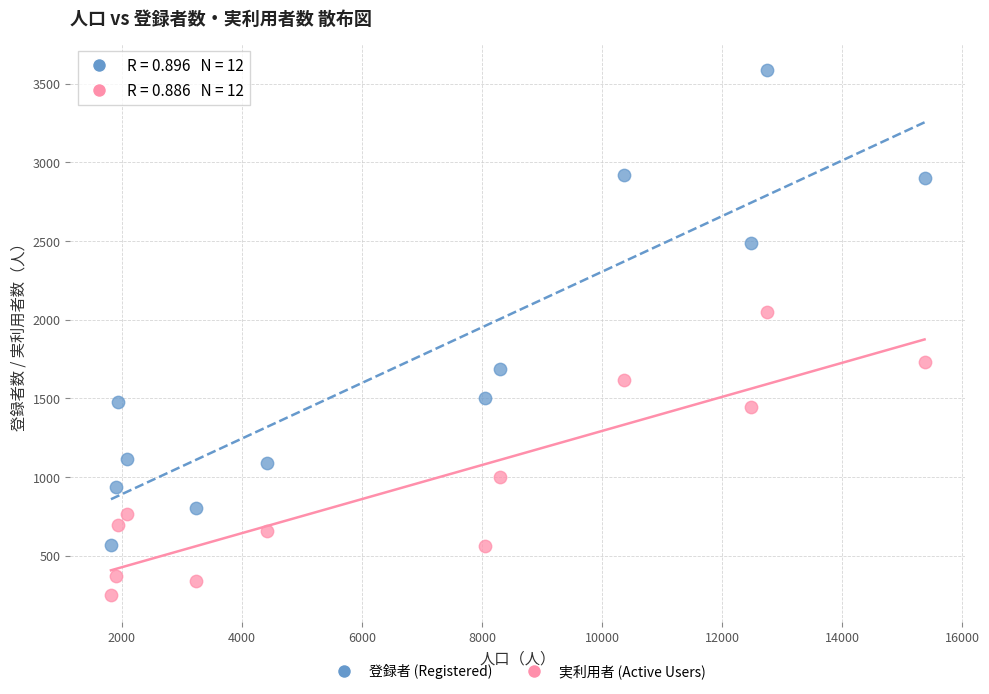

Across all data points, what is the range of Y values (max minus min)?

3339